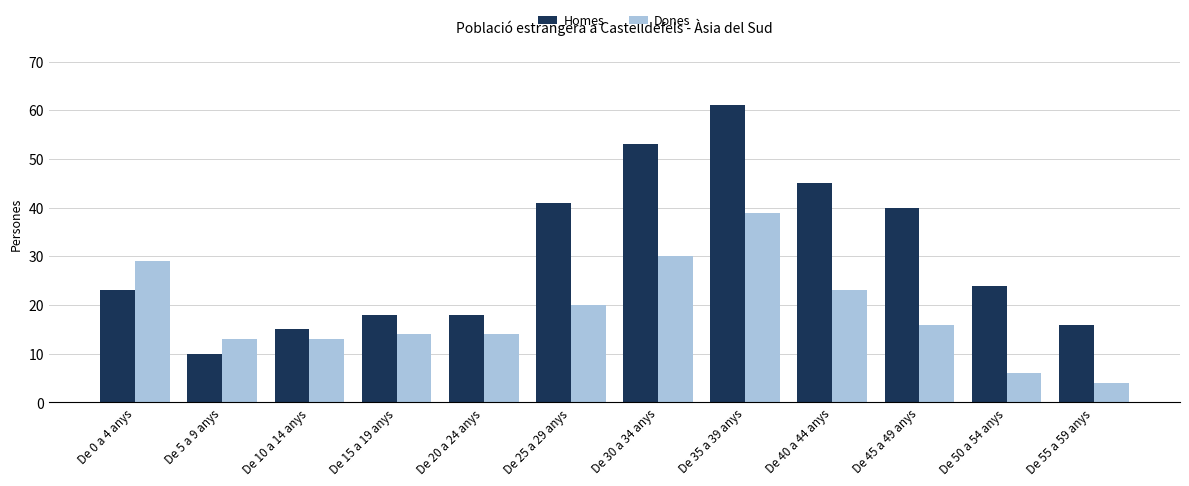

Rank the series by their maximum value, from highest to lowest.

Homes, Dones